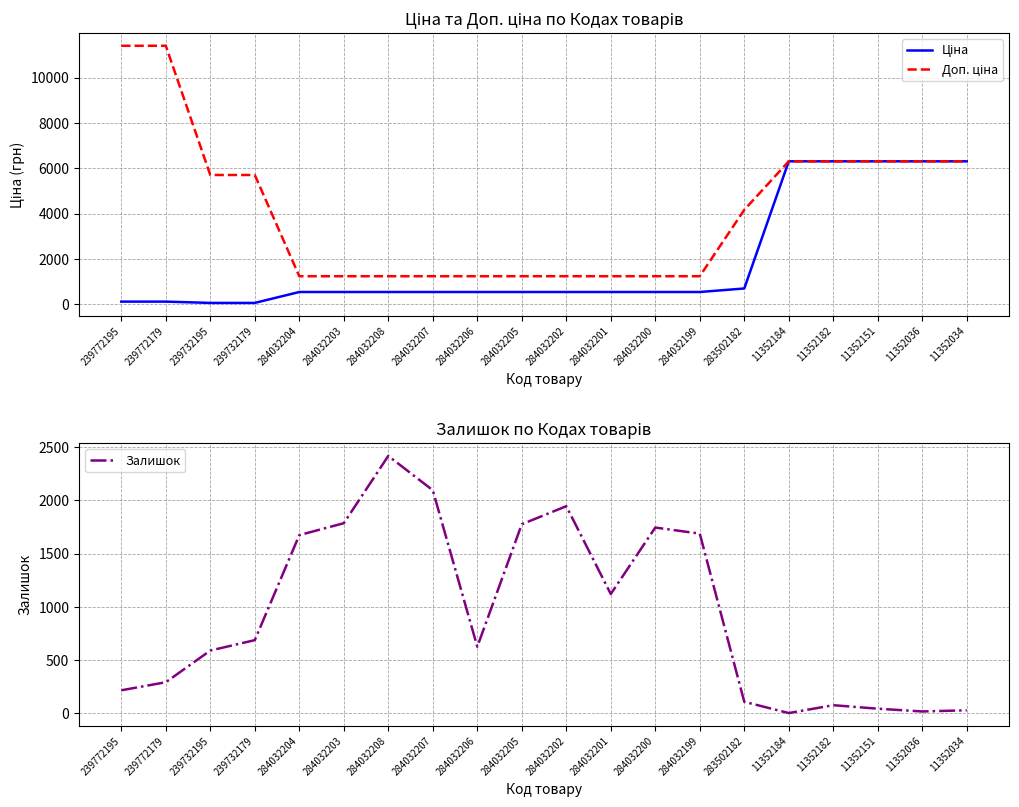

Reading left to right, what are all the values shown in this chart?

Ціна: 239772195=114.1	239772179=114.1	239732195=57.0	239732179=57.0	284032204=539.0	284032203=539.0	284032208=539.0	284032207=539.0	284032206=539.0	284032205=539.0	284032202=539.0	284032201=539.0	284032200=539.0	284032199=539.0	283502182=694.3	11352184=6308.8	11352182=6308.8	11352151=6308.8	11352036=6308.8	11352034=6308.8
Доп. ціна: 239772195=11410.0	239772179=11410.0	239732195=5705.0	239732179=5705.0	284032204=1235.4	284032203=1235.4	284032208=1235.4	284032207=1235.4	284032206=1235.4	284032205=1235.4	284032202=1235.4	284032201=1235.4	284032200=1235.4	284032199=1235.4	283502182=4165.6	11352184=6308.8	11352182=6308.8	11352151=6308.8	11352036=6308.8	11352034=6308.8
Залишок: 239772195=214.0	239772179=290.0	239732195=588.0	239732179=686.0	284032204=1674.0	284032203=1786.0	284032208=2419.0	284032207=2096.0	284032206=624.0	284032205=1776.0	284032202=1946.0	284032201=1120.0	284032200=1745.0	284032199=1688.0	283502182=106.0	11352184=0.0	11352182=74.0	11352151=41.0	11352036=15.0	11352034=26.0